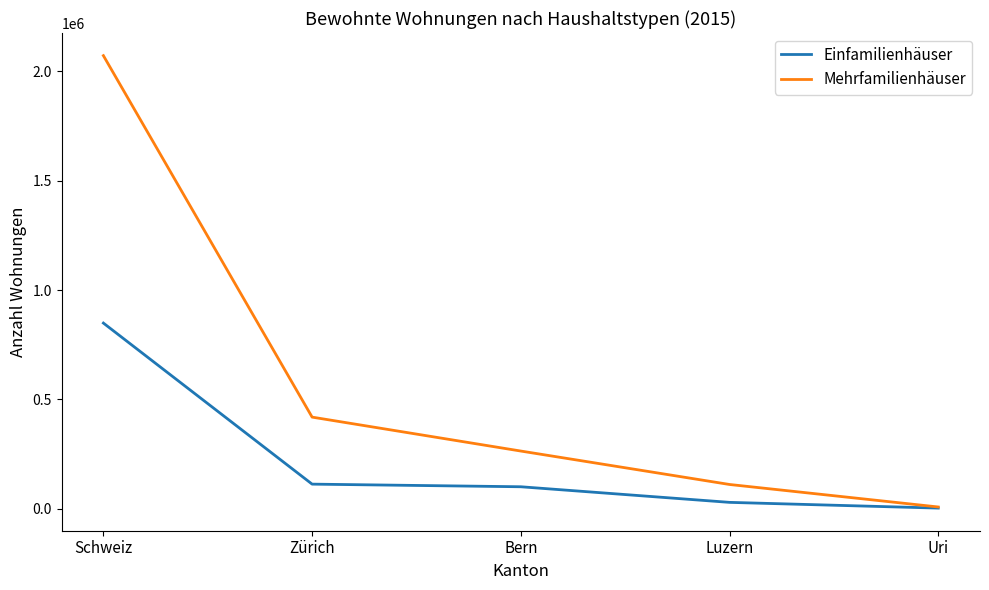

What is the average value of the Einfamilienhäuser series?

219356